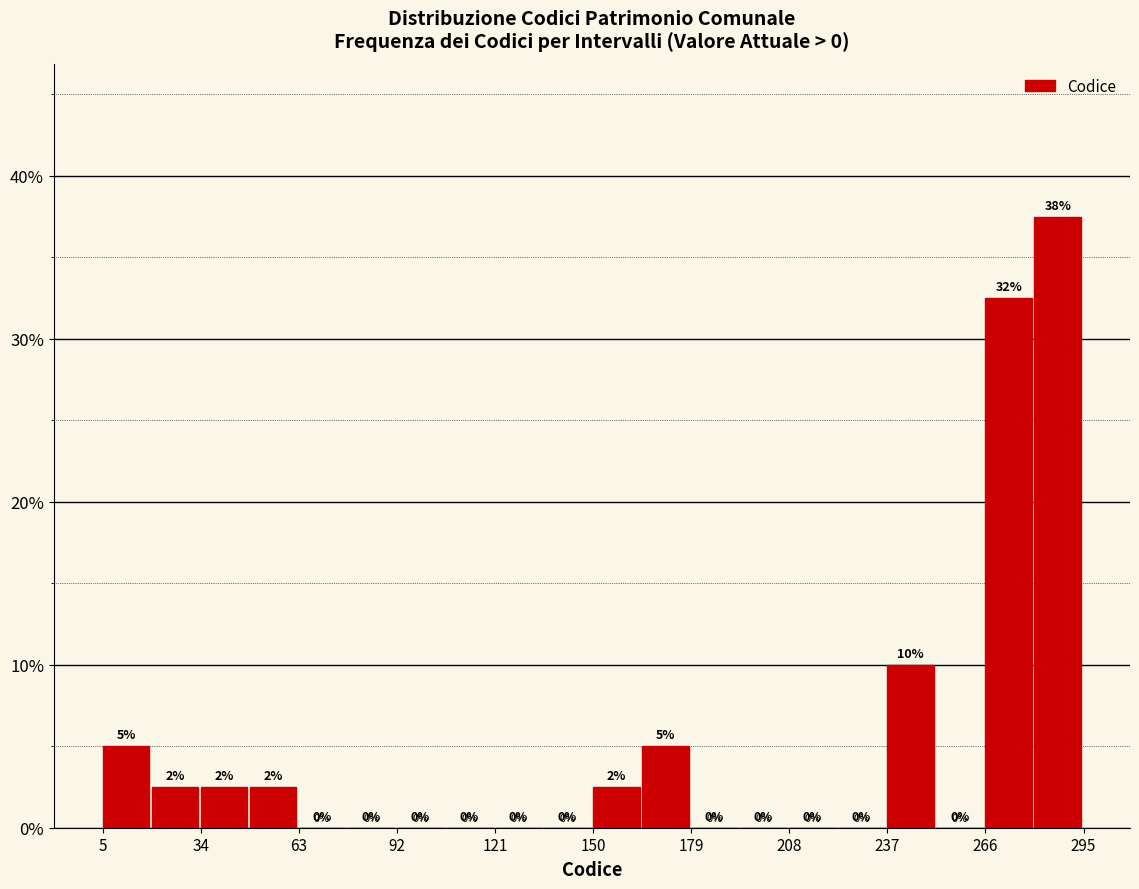

Around what value on the x-axis is the tallest bar? Give the approximate position of its centre, as read against the axis.

285